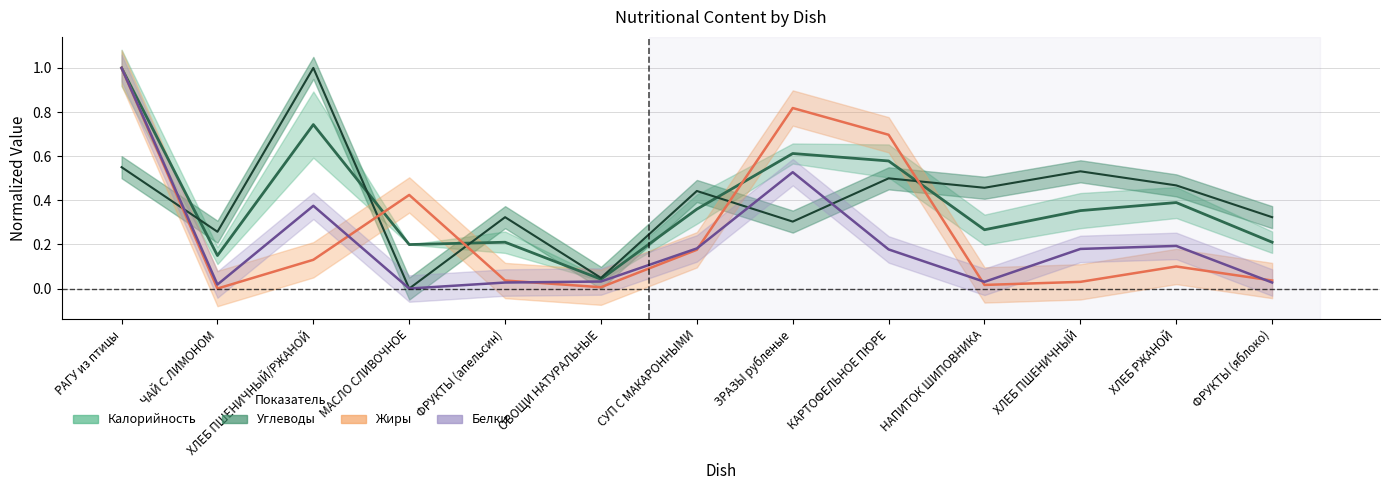

What are all the series names shown in the legend?

Калорийность, Белки, Жиры, Углеводы